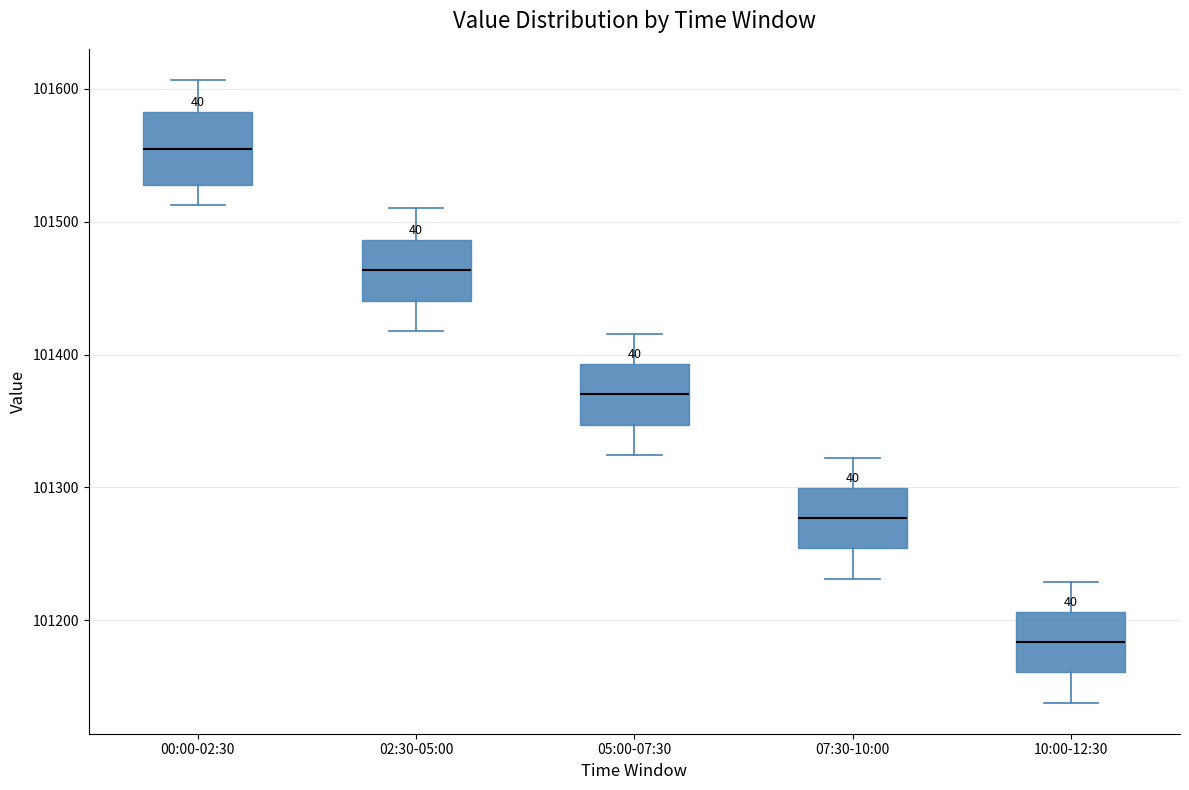

Reading left to right, transcribe this box plot: for each box, give where its median line is, the range the box spans, and where its two whiskers end, as read against the y-axis. The values are not printed on the chart, so give them approximately, as read against the axis.

00:00-02:30: median 101550, box 101530 to 101580, whiskers 101510 to 101610
02:30-05:00: median 101460, box 101440 to 101490, whiskers 101420 to 101510
05:00-07:30: median 101370, box 101350 to 101390, whiskers 101320 to 101420
07:30-10:00: median 101280, box 101250 to 101300, whiskers 101230 to 101320
10:00-12:30: median 101180, box 101160 to 101210, whiskers 101140 to 101230